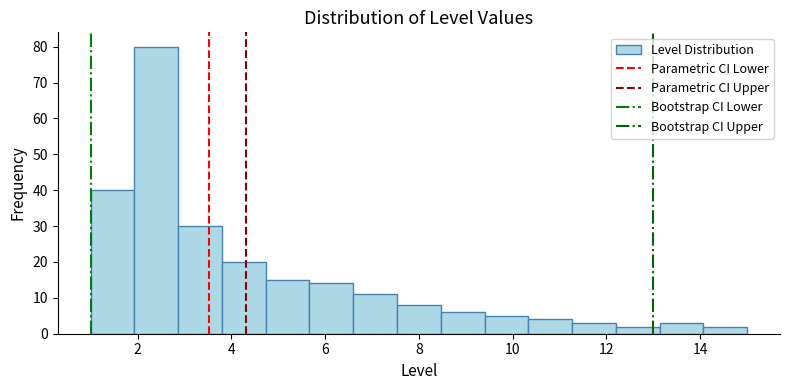

Reading left to right, list every bar in this chart as the range it spans on the x-axis followed by its height. Neither the bar edges nor the heights are printed on the chart, so give them approximately, as read against the axes.

1.0 to 2.0: 40
2.0 to 2.8: 80
2.8 to 3.8: 30
3.8 to 4.8: 20
4.8 to 5.6: 15
5.6 to 6.6: 14
6.6 to 7.6: 11
7.6 to 8.4: 8
8.4 to 9.4: 6
9.4 to 10.4: 5
10.4 to 11.2: 4
11.2 to 12.2: 3
12.2 to 13.2: 2
13.2 to 14.0: 3
14.0 to 15.0: 2